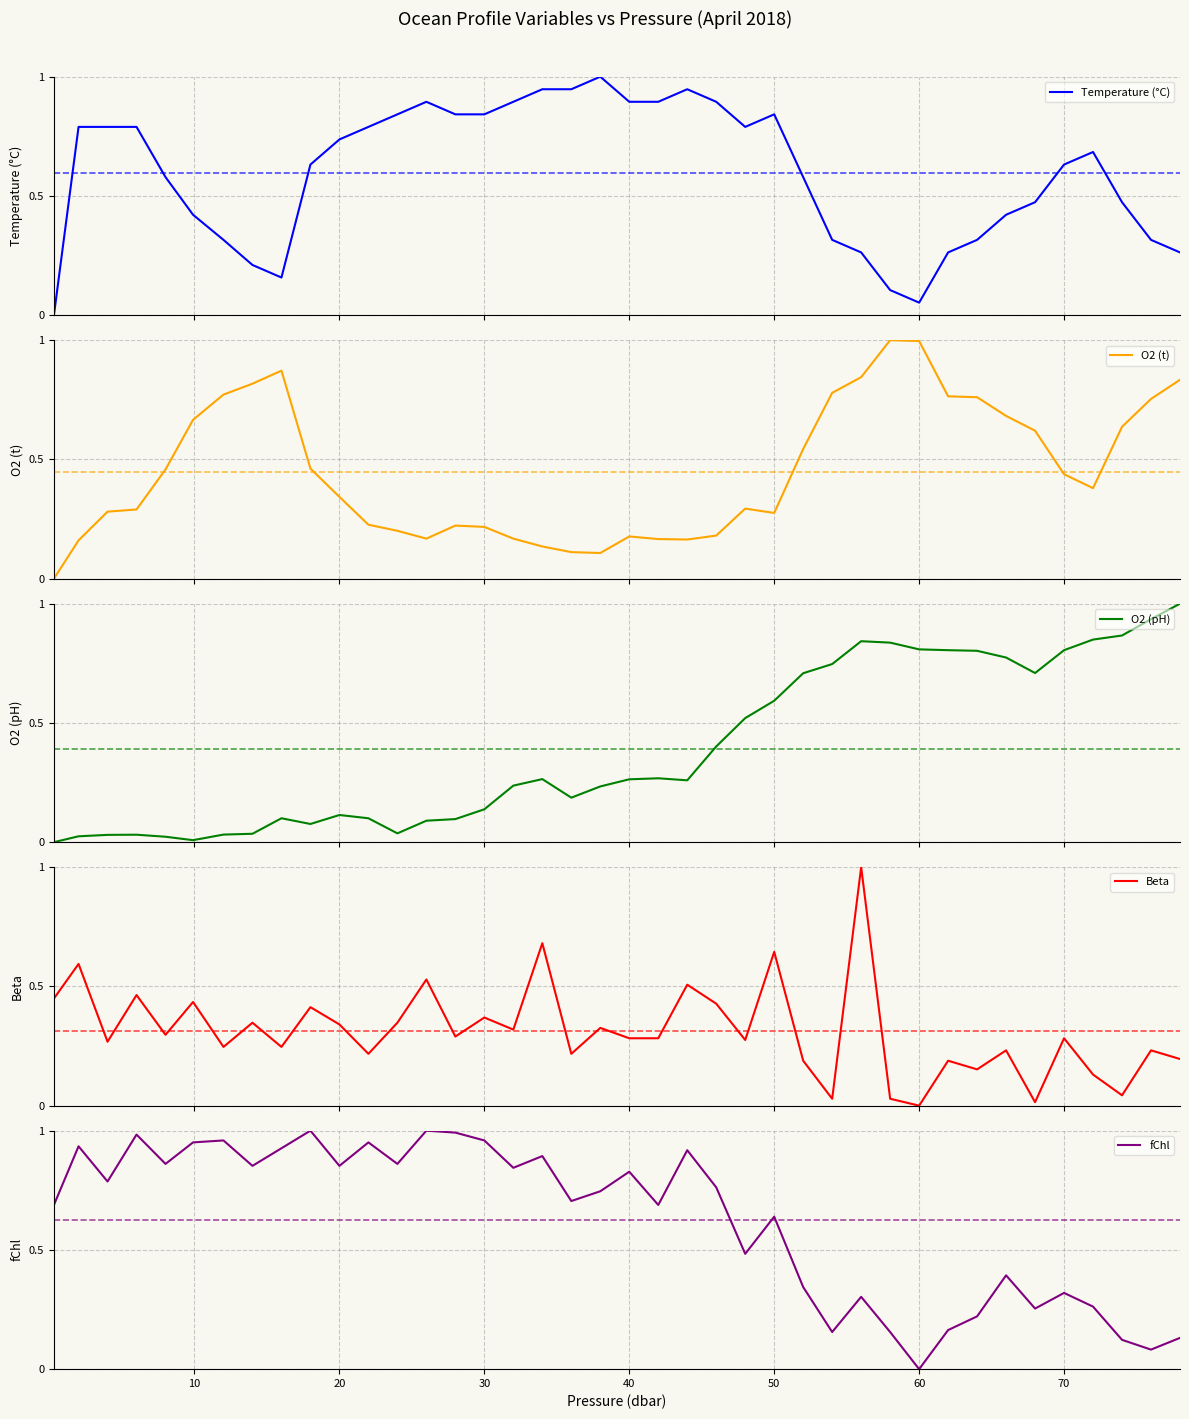

How many series are shown in this chart?

5